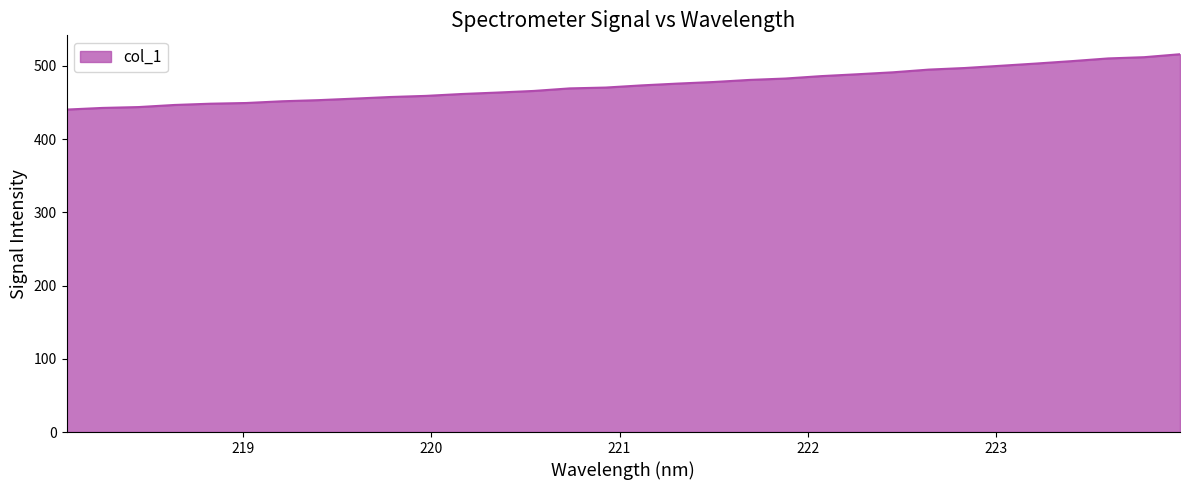

What is the minimum value shown in the chart?

440.3